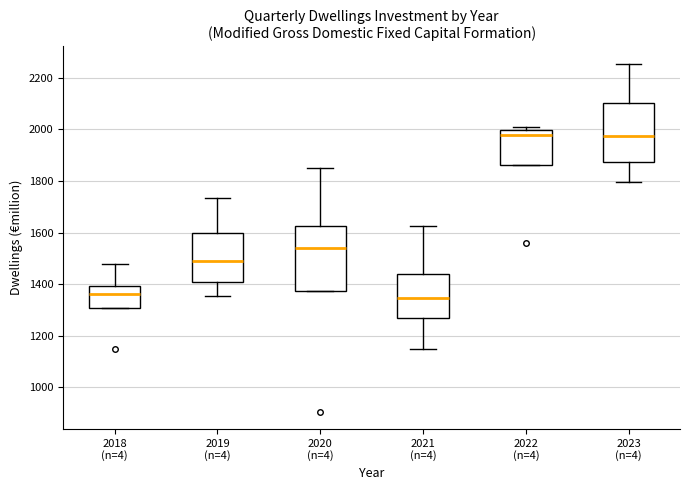

Reading left to right, read every box against the y-axis: the position of its median line, the range the box covers, and the ends of its whiskers. The values are not printed on the chart, so give them approximately, as read against the axis.

2018 (n=4): median 1360, box 1300 to 1400, whiskers 1300 to 1480
2019 (n=4): median 1480, box 1400 to 1600, whiskers 1360 to 1740
2020 (n=4): median 1540, box 1380 to 1620, whiskers 1380 to 1840
2021 (n=4): median 1340, box 1280 to 1440, whiskers 1160 to 1620
2022 (n=4): median 1980, box 1860 to 2000, whiskers 1860 to 2000 (just above the box's upper edge)
2023 (n=4): median 1980, box 1880 to 2100, whiskers 1800 to 2260